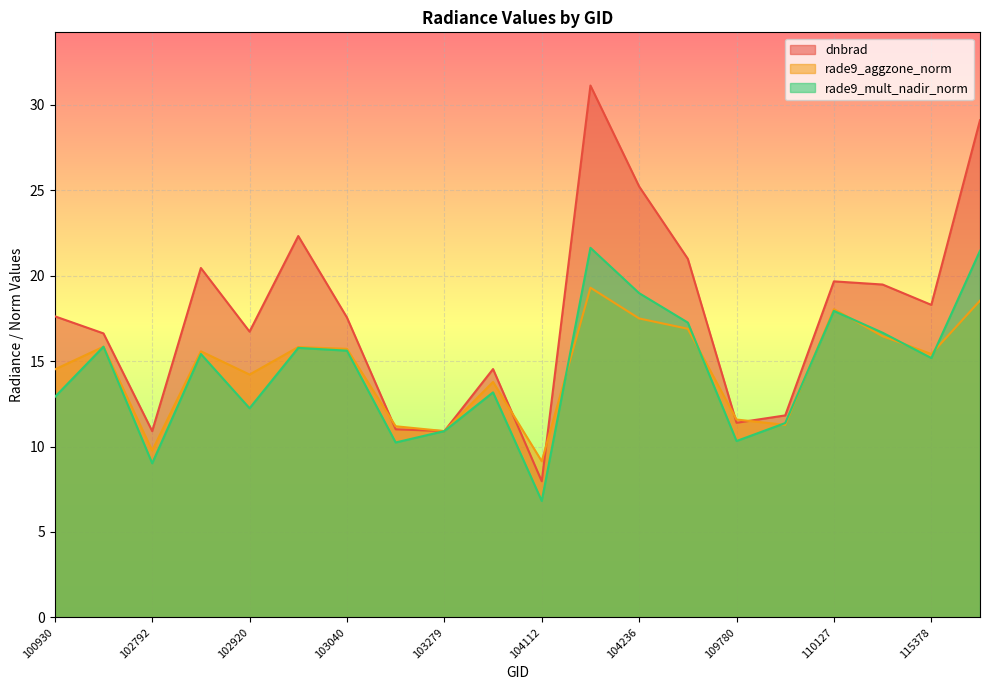

Reading left to right, extract all data points from this chart.

dnbrad: 17.6	16.6	10.9	20.4	16.7	22.3	17.6	11.0	10.9	14.5	8.0	31.1	25.2	21.0	11.4	11.8	19.7	19.5	18.3	29.1
rade9_aggzone_norm: 14.5	15.8	9.8	15.6	14.2	15.8	15.7	11.2	10.9	13.8	9.1	19.3	17.5	16.9	11.6	11.3	18.0	16.5	15.4	18.5
rade9_mult_nadir_norm: 12.9	15.8	9.0	15.4	12.2	15.8	15.6	10.2	10.9	13.2	6.8	21.6	19.0	17.3	10.3	11.4	17.9	16.7	15.2	21.5